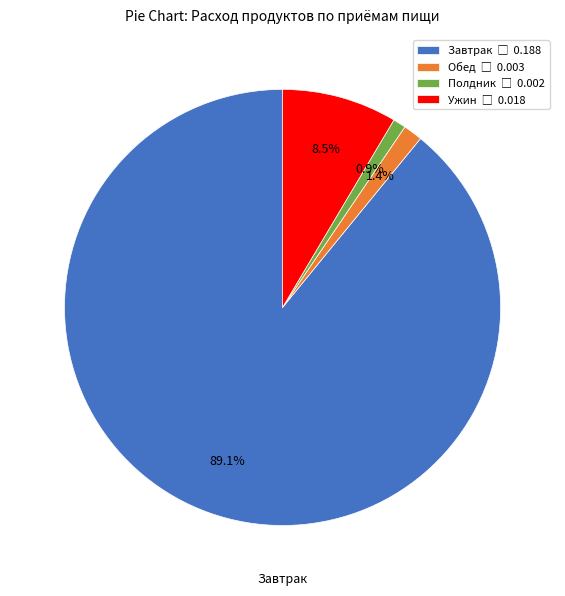

Is there a majority slice in this chart?

Yes